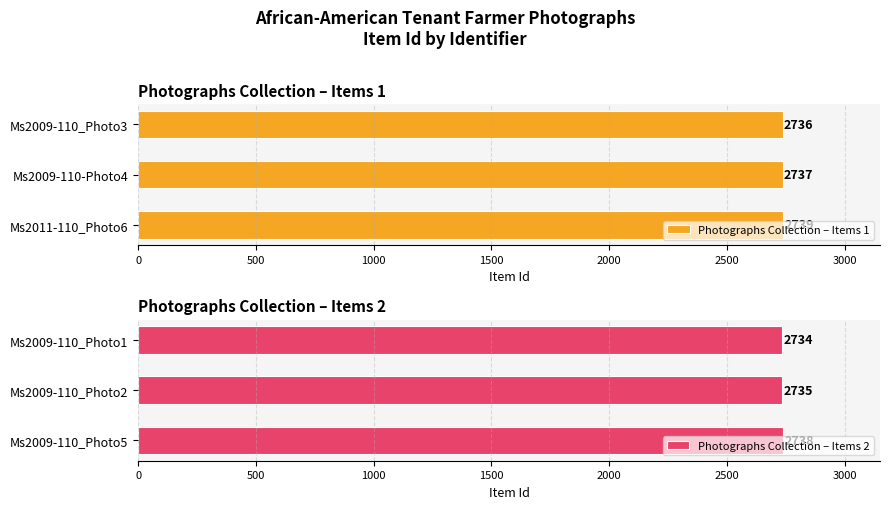

The Photographs Collection – Items 1 series shows 565 at 1000. True or false?

False